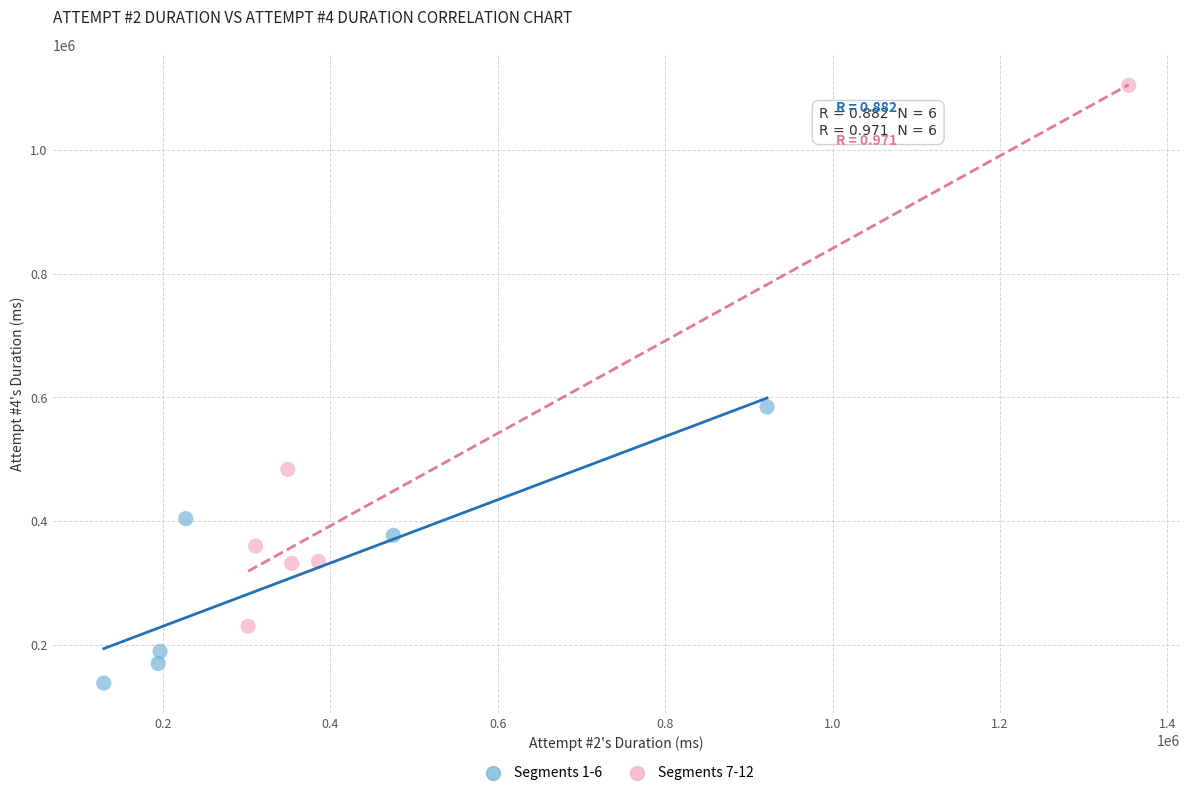

What are all the series names shown in the legend?

Segments 1-6, Segments 7-12